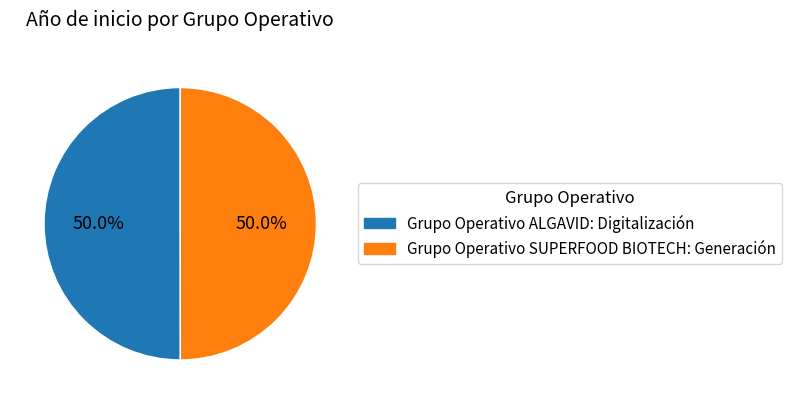

What is the ratio of the value at Grupo Operativo SUPERFOOD BIOTECH: Generación to the value at Grupo Operativo ALGAVID: Digitalización?

1.0